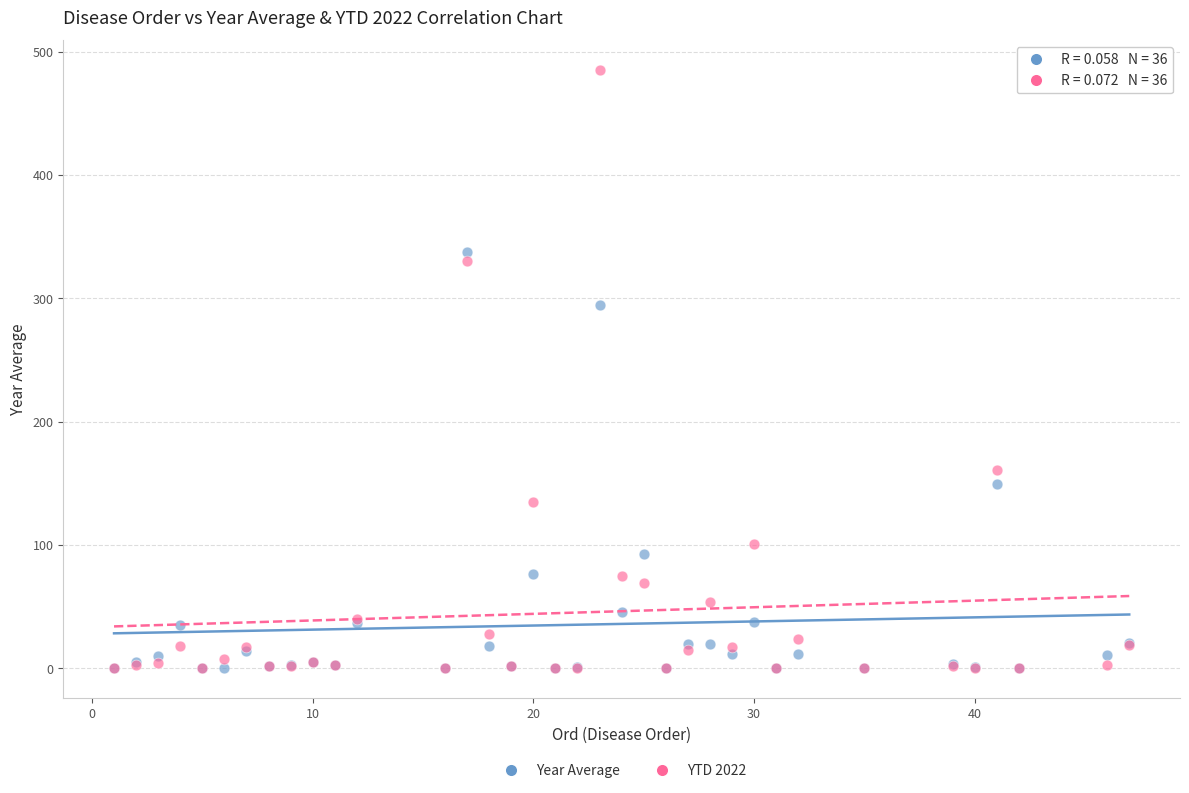

In the YTD 2022 series, what Y value is closest to 242?

161.0